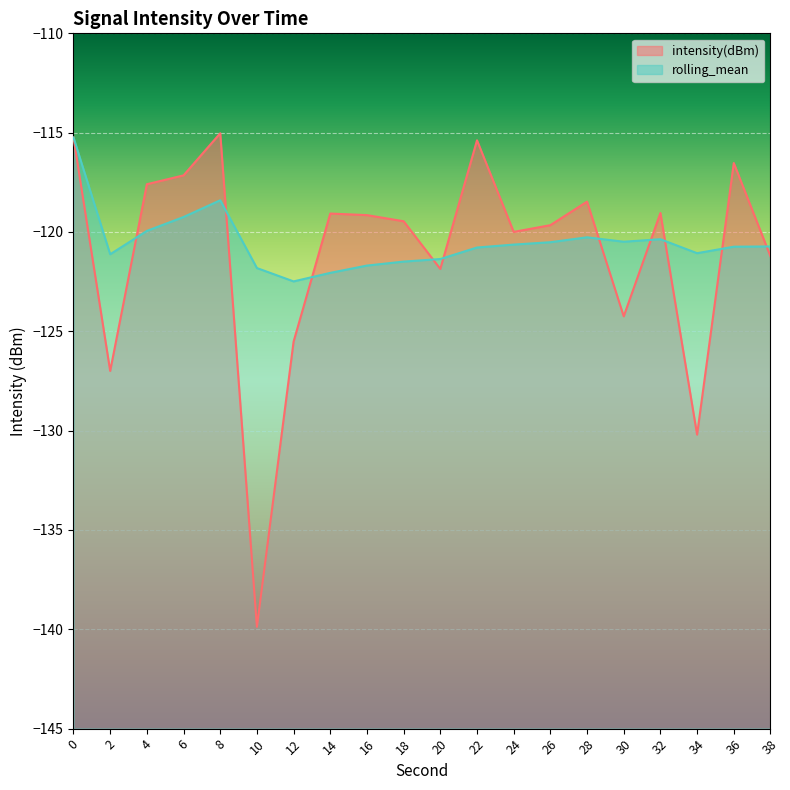

Reading right to left, transcribe all the data shown in this chart.

intensity(dBm): -121.2	-116.5	-130.2	-119.0	-124.2	-118.5	-119.7	-120.0	-115.4	-121.9	-119.5	-119.2	-119.1	-125.5	-139.9	-115.0	-117.2	-117.6	-127.0	-115.2
rolling_mean: -120.7	-120.7	-121.1	-120.4	-120.5	-120.3	-120.5	-120.6	-120.8	-121.4	-121.5	-121.7	-122.1	-122.5	-121.8	-118.4	-119.2	-119.9	-121.1	-115.2